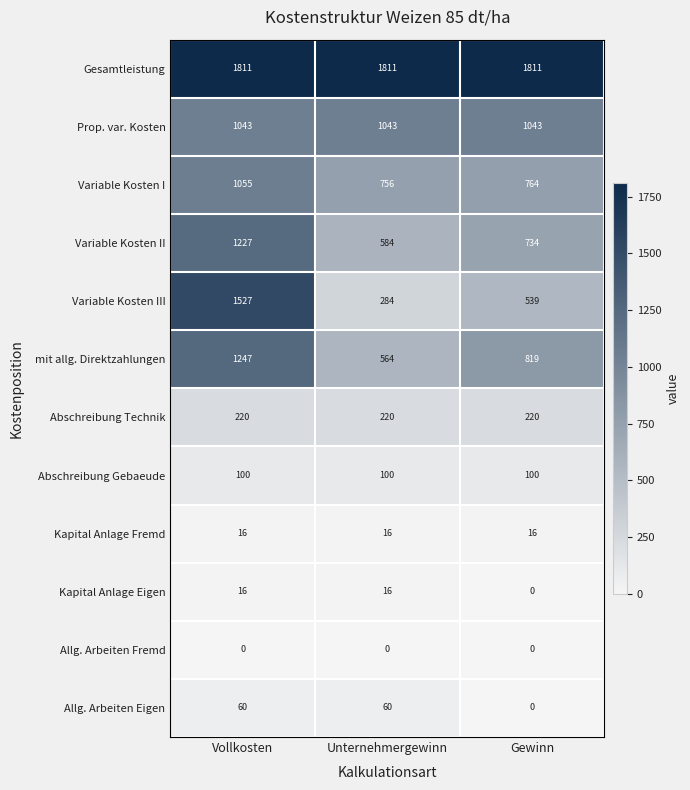

At which label is Variable Kosten III closest to 905?

Gewinn